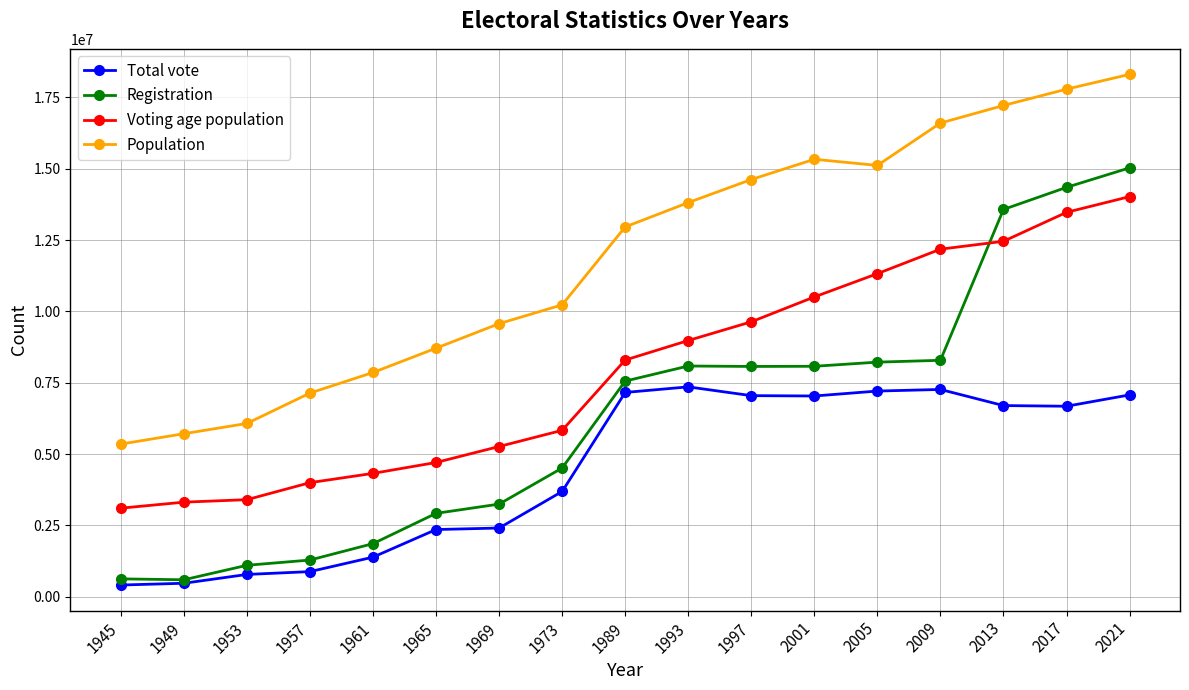

True or false: Population and Total vote cross at least once.

False